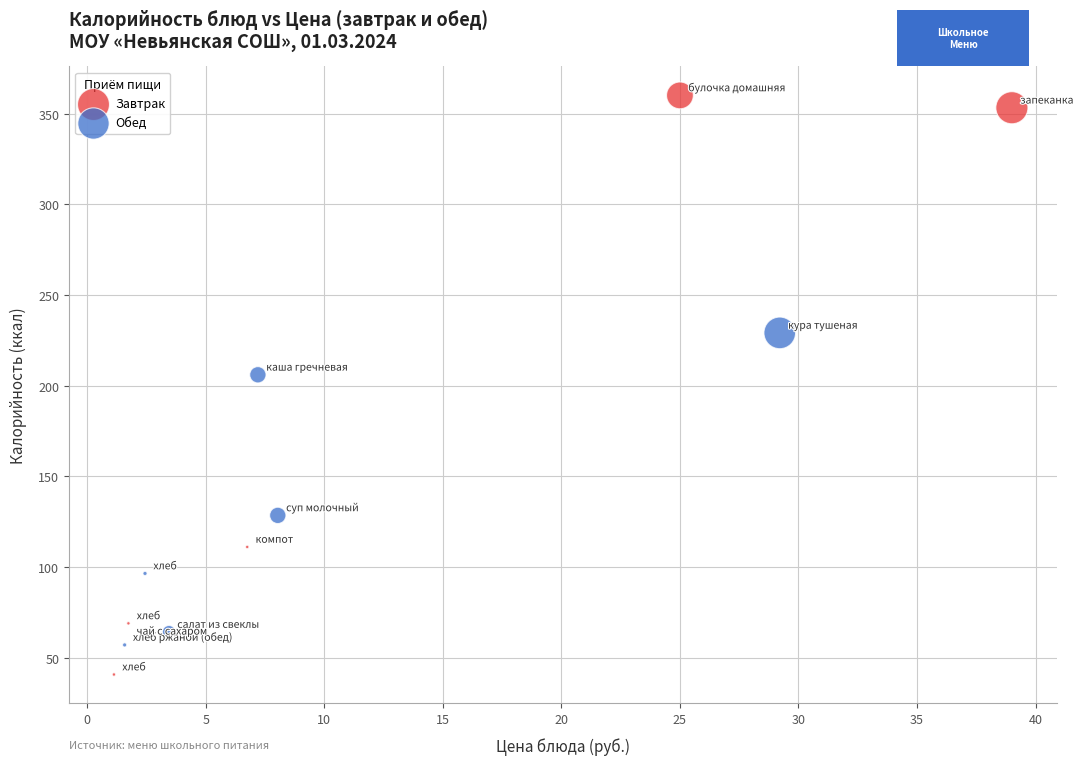

What are all the series names shown in the legend?

Завтрак, Обед